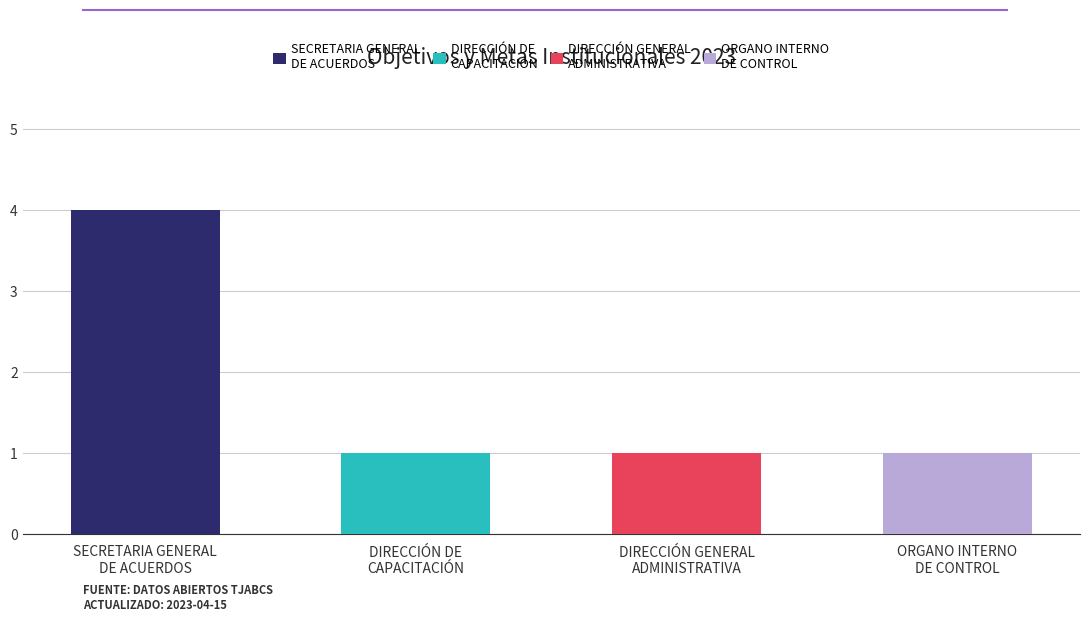

True or false: the data shows 6 at SECRETARIA GENERAL DE ACUERDOS.

False